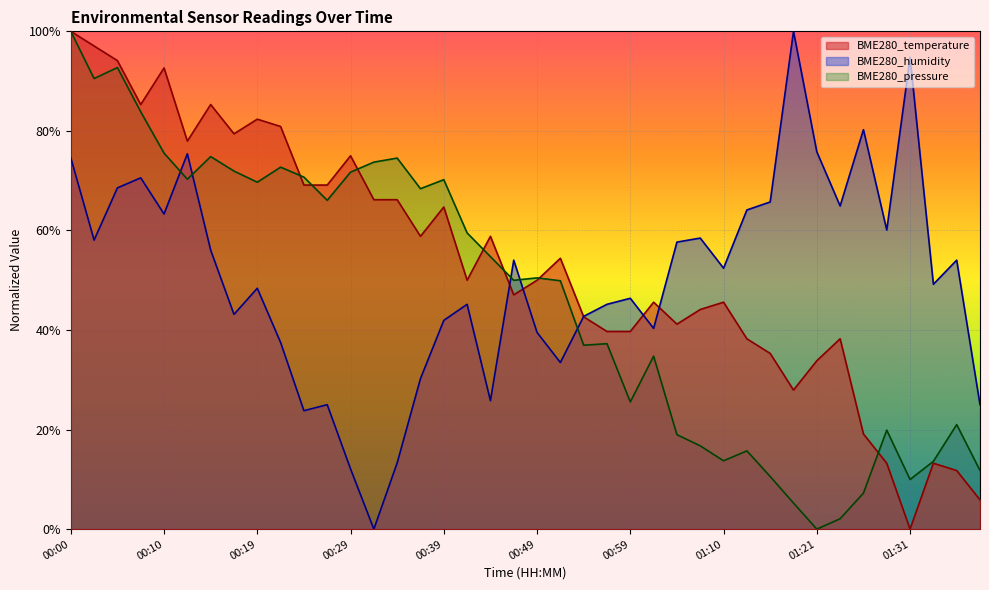

Which has a higher value, 00:19 or 01:31?

00:19